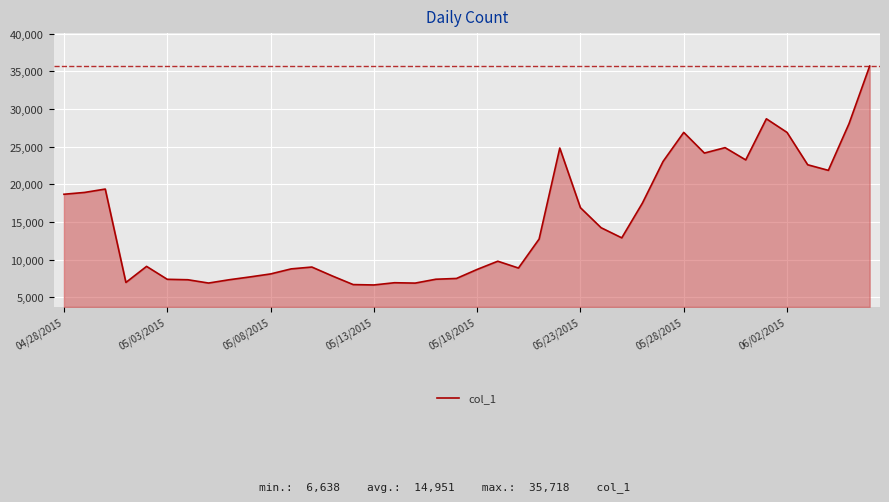

What is the minimum value shown in the chart?

6638